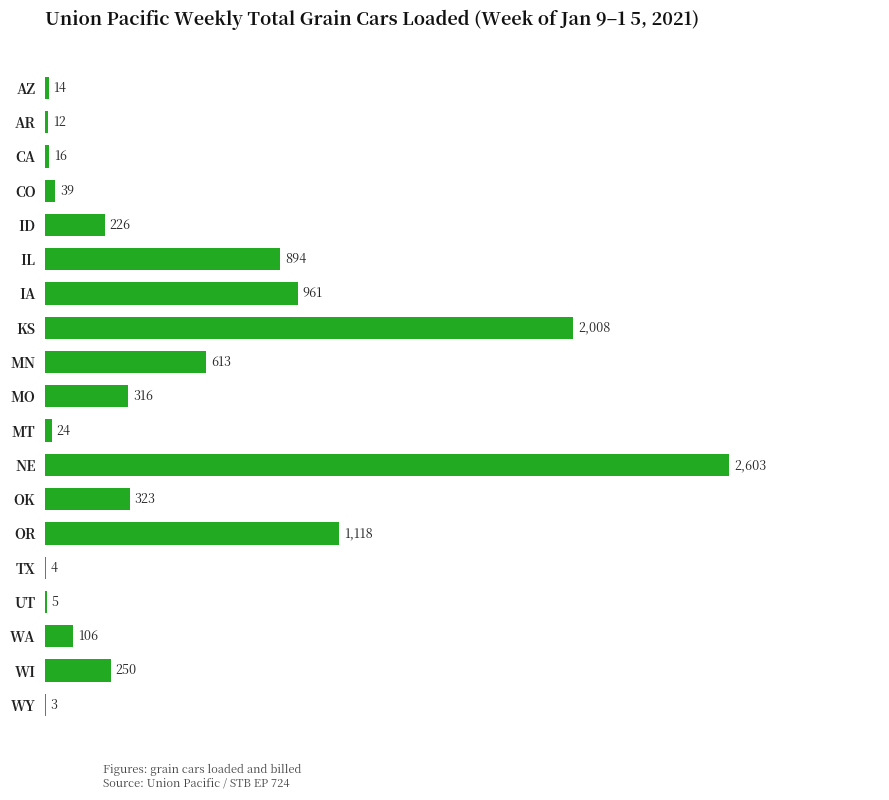

What is the sum of the values at WY and TX?

7